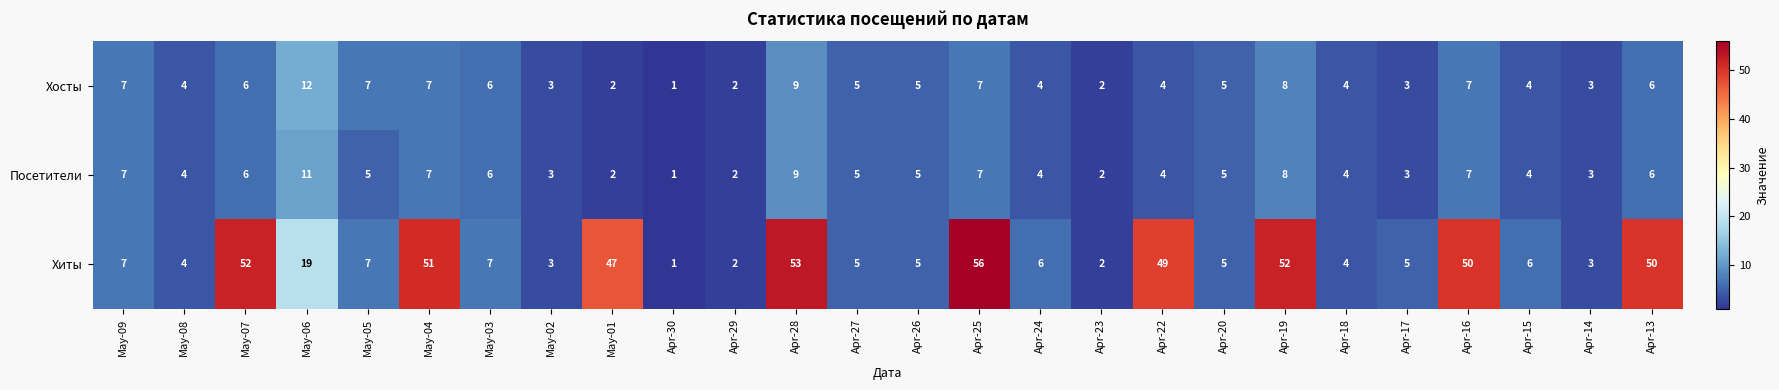

The Хосты series shows 2 at May-01. True or false?

True